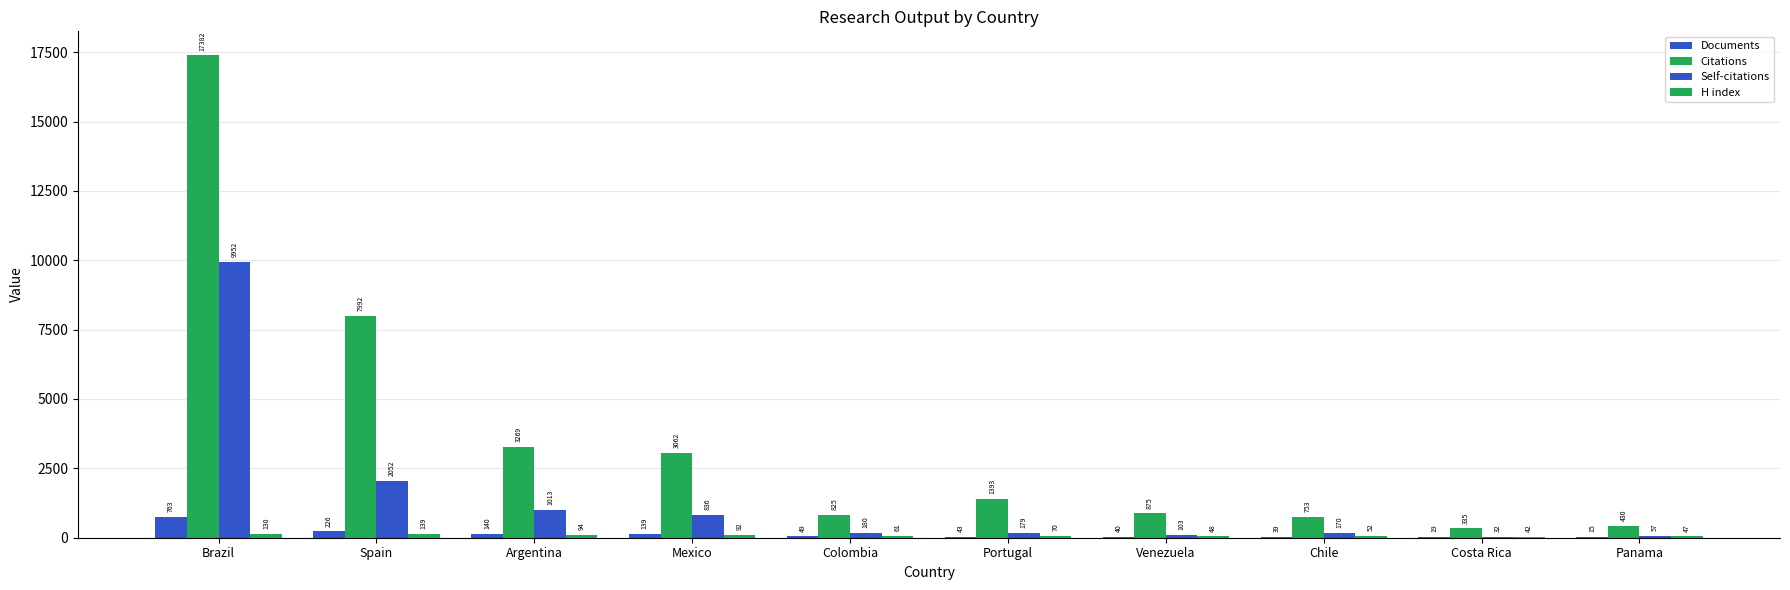

Reading left to right, list all the values displayed in this chart.

Documents: Brazil=763	Spain=226	Argentina=140	Mexico=139	Colombia=49	Portugal=43	Venezuela=40	Chile=39	Costa Rica=19	Panama=15
Citations: Brazil=17382	Spain=7992	Argentina=3269	Mexico=3062	Colombia=825	Portugal=1393	Venezuela=875	Chile=753	Costa Rica=335	Panama=430
Self-citations: Brazil=9952	Spain=2052	Argentina=1013	Mexico=836	Colombia=180	Portugal=179	Venezuela=103	Chile=170	Costa Rica=32	Panama=57
H index: Brazil=130	Spain=139	Argentina=94	Mexico=92	Colombia=61	Portugal=70	Venezuela=48	Chile=52	Costa Rica=42	Panama=47